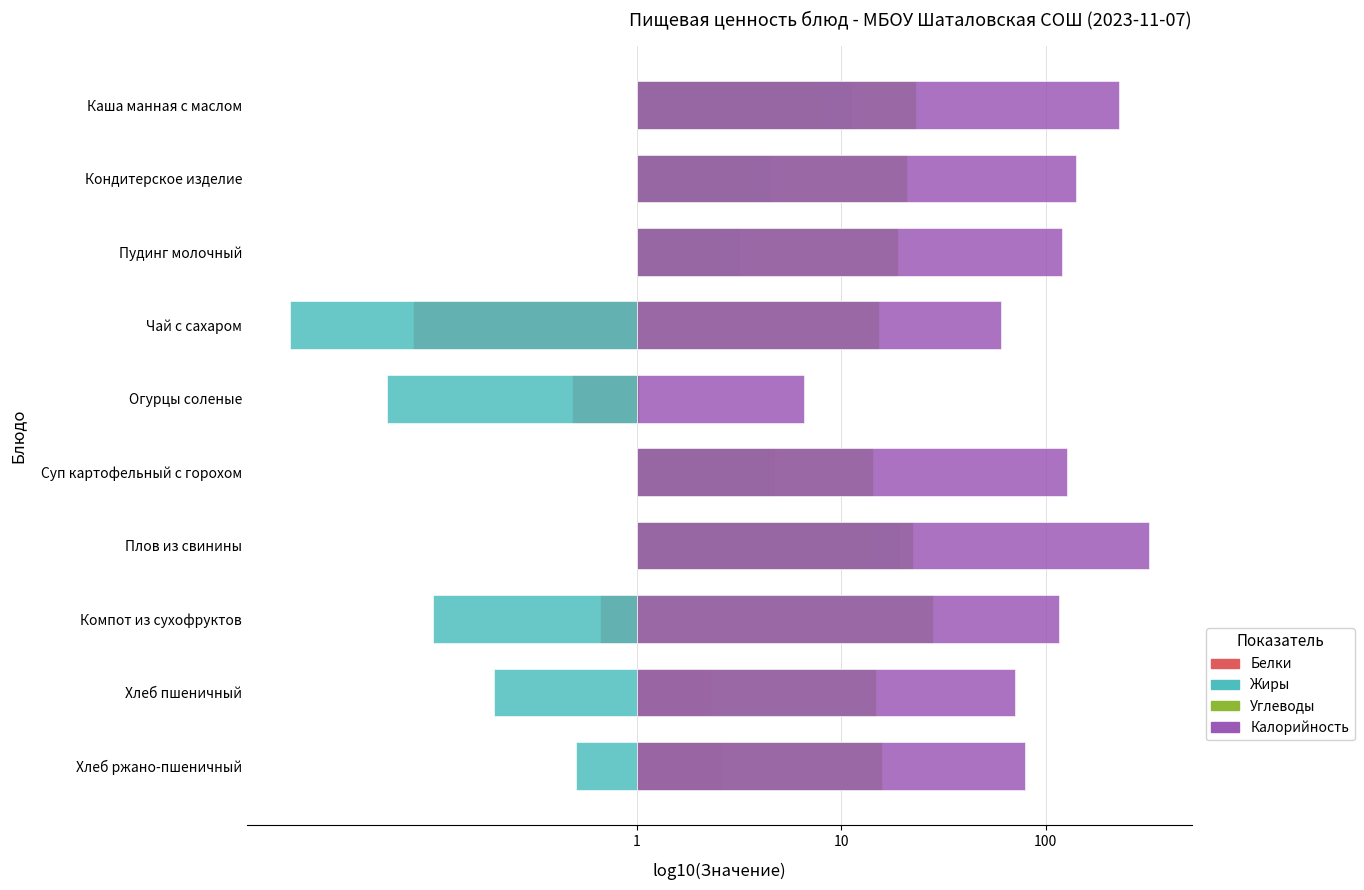

How many values in Жиры are above zero?

5